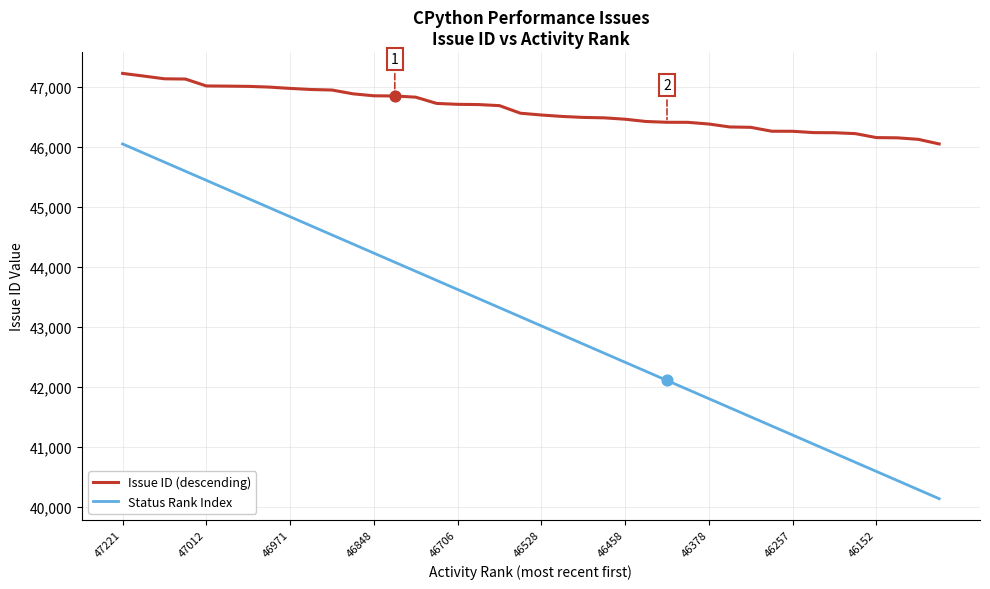

At how many categories does at least one series exceed 41763?

40